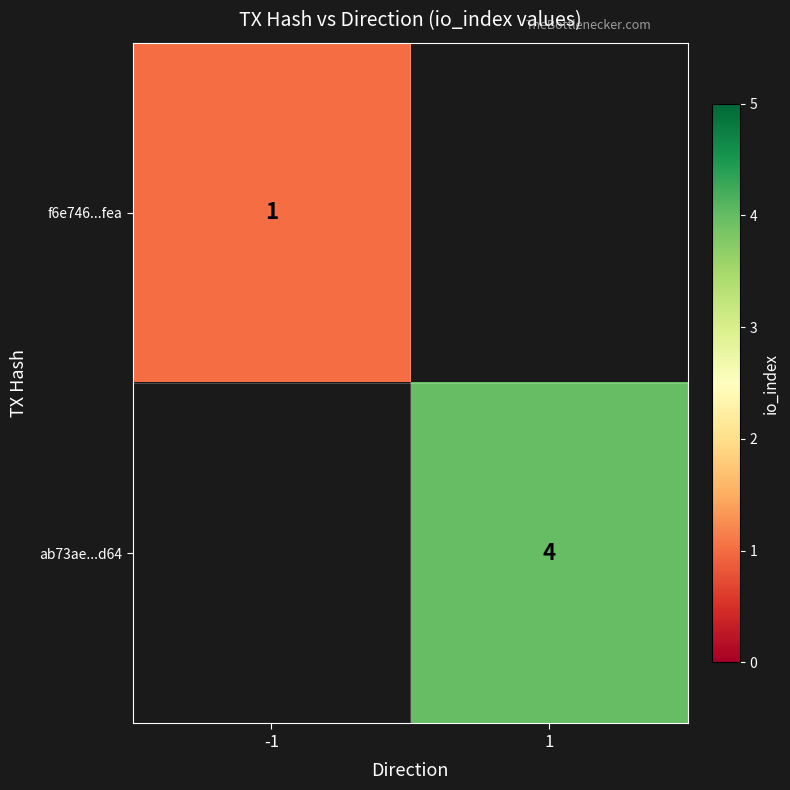

Which label corresponds to the smallest value in the chart?

1